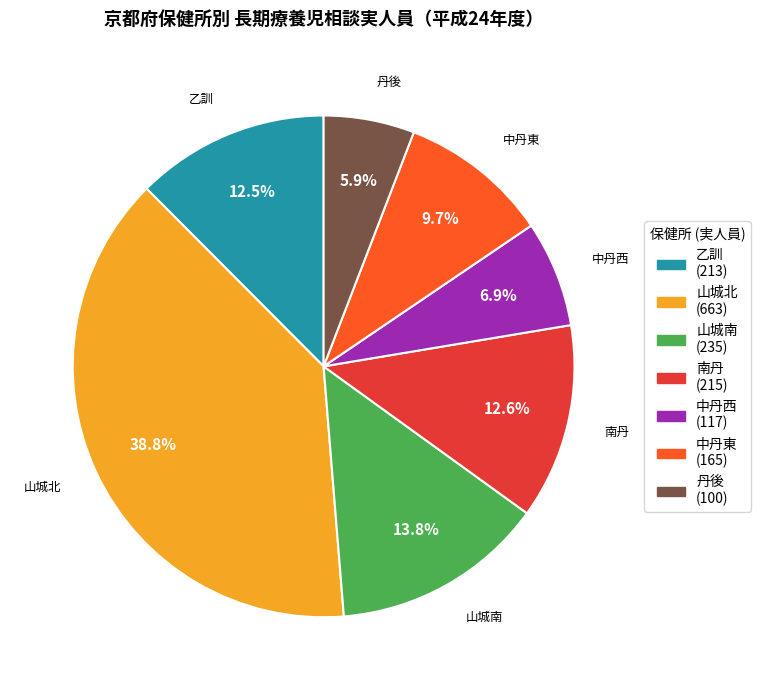

Approximately how many times larger is the value at 南丹 compared to 乙訓?

1.0